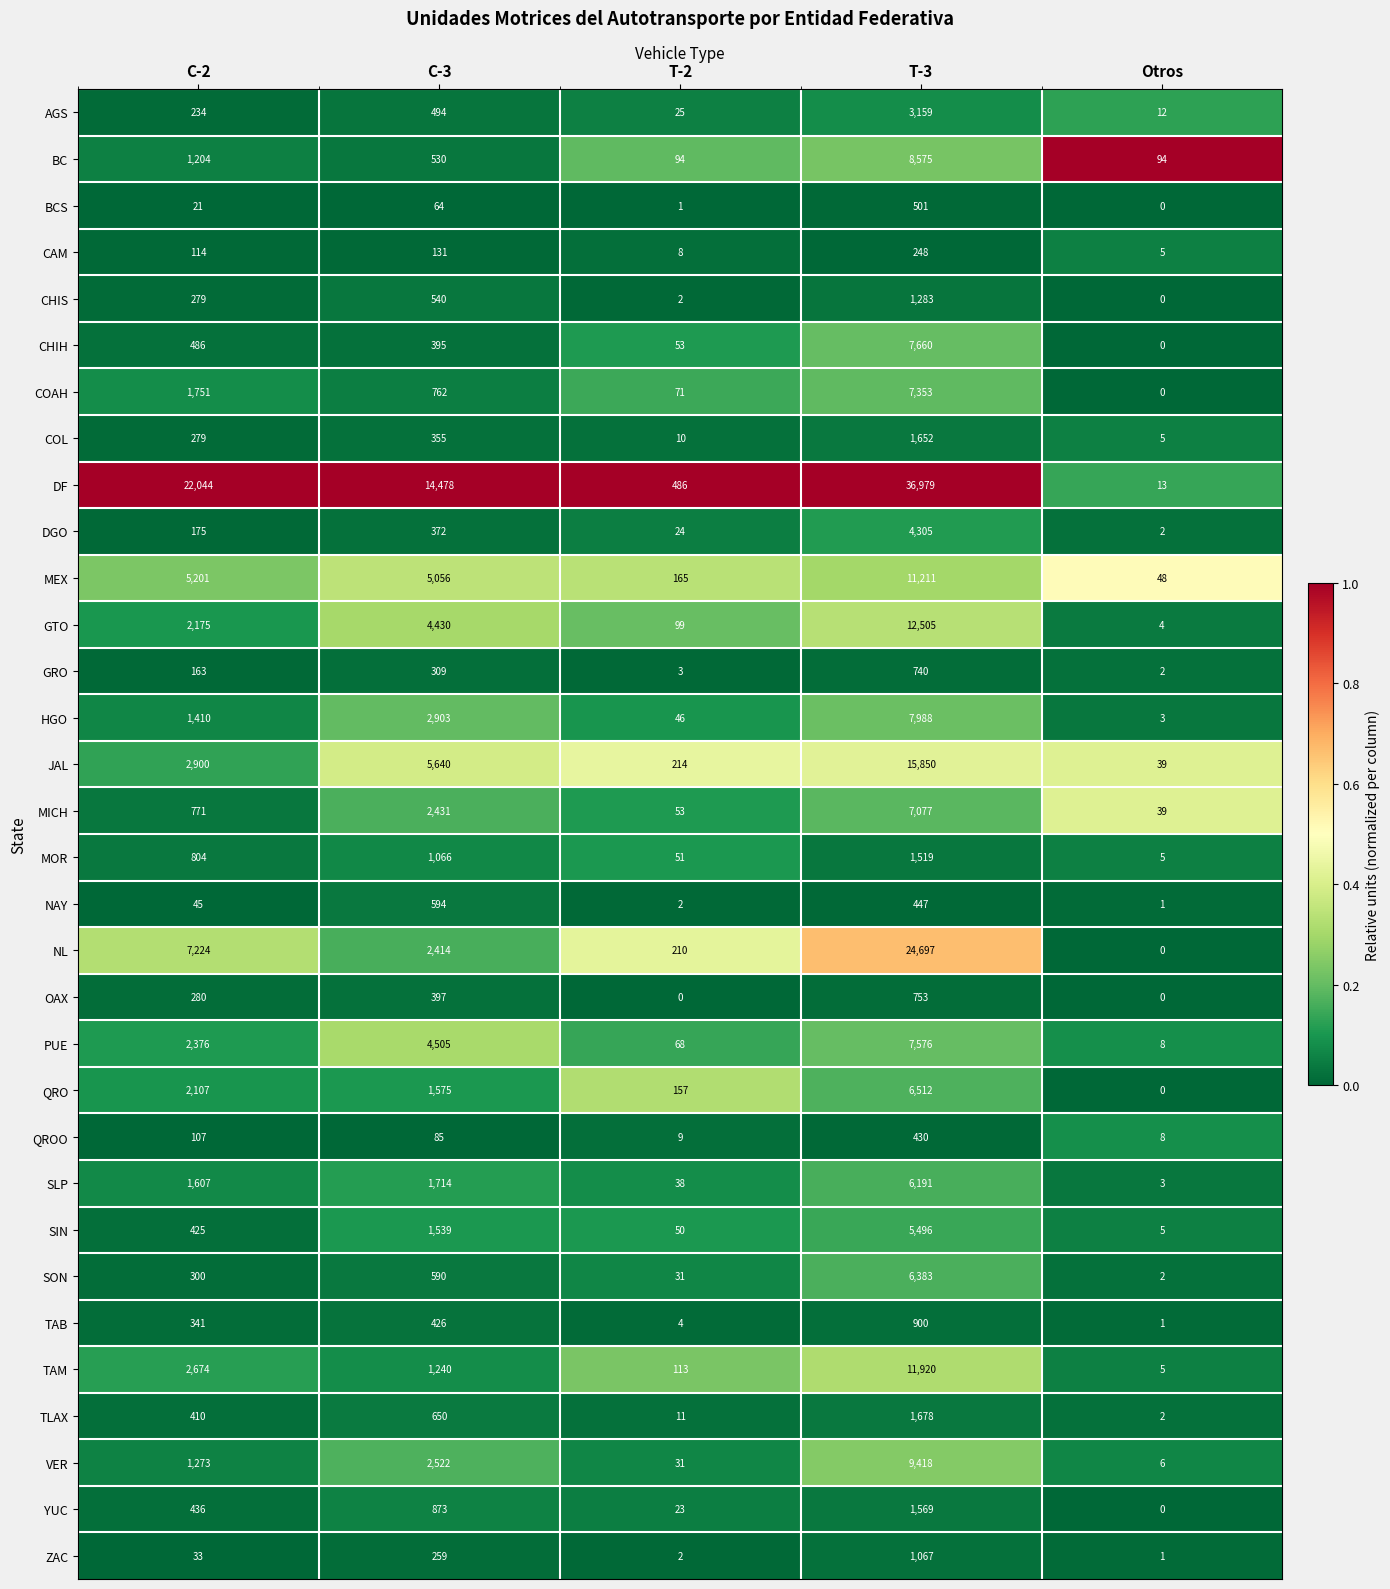

Which series changed the most between C-3 and T-3?

DF